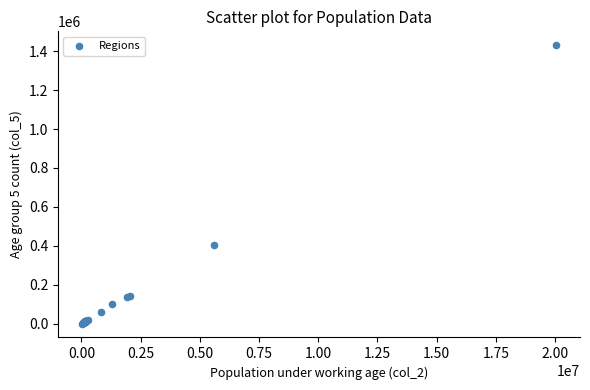

What Y value in the scatter plot is closest to 715496?

403411